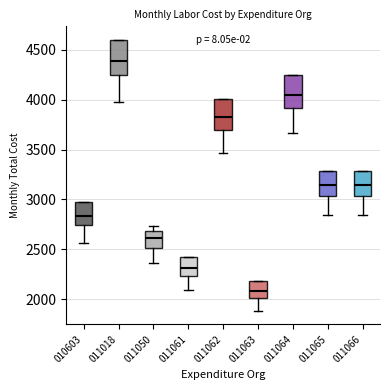

Where does the lower whisker of the box at x = 011061 end on the y-axis? The values are not printed on the chart, so give them approximately, as read against the axis.

2100